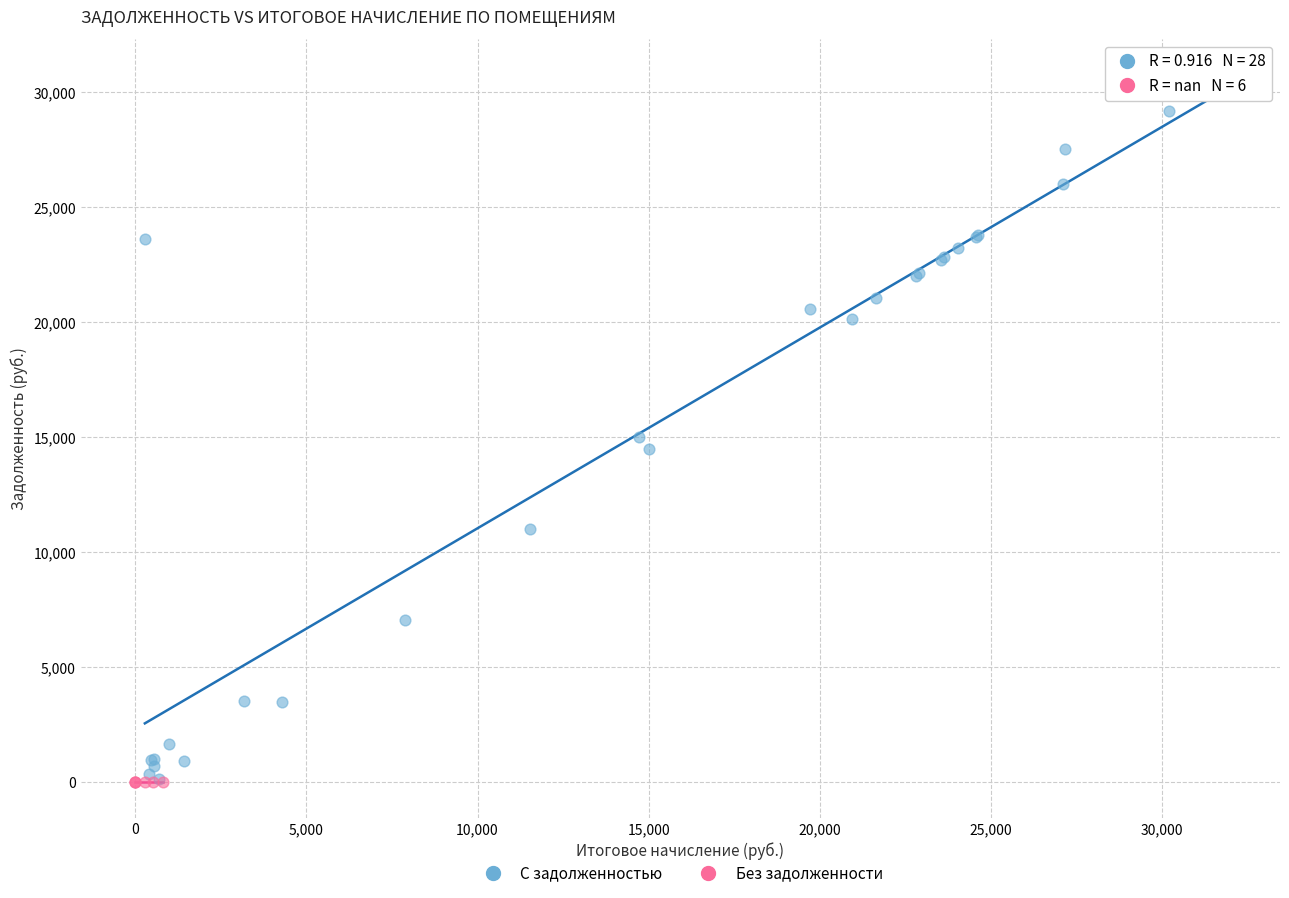

Which series reaches the maximum Y coordinate?

С задолженностью